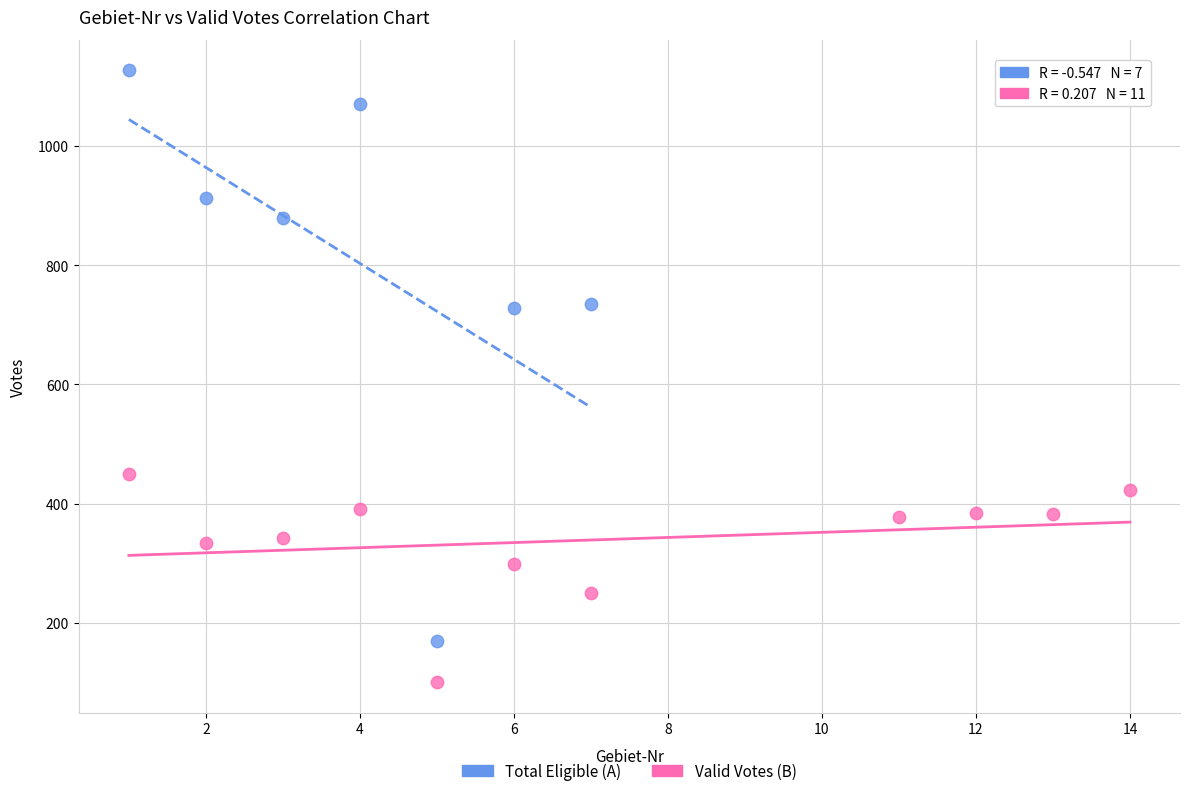

What are all the series names shown in the legend?

Total Eligible (A), Valid Votes (B)